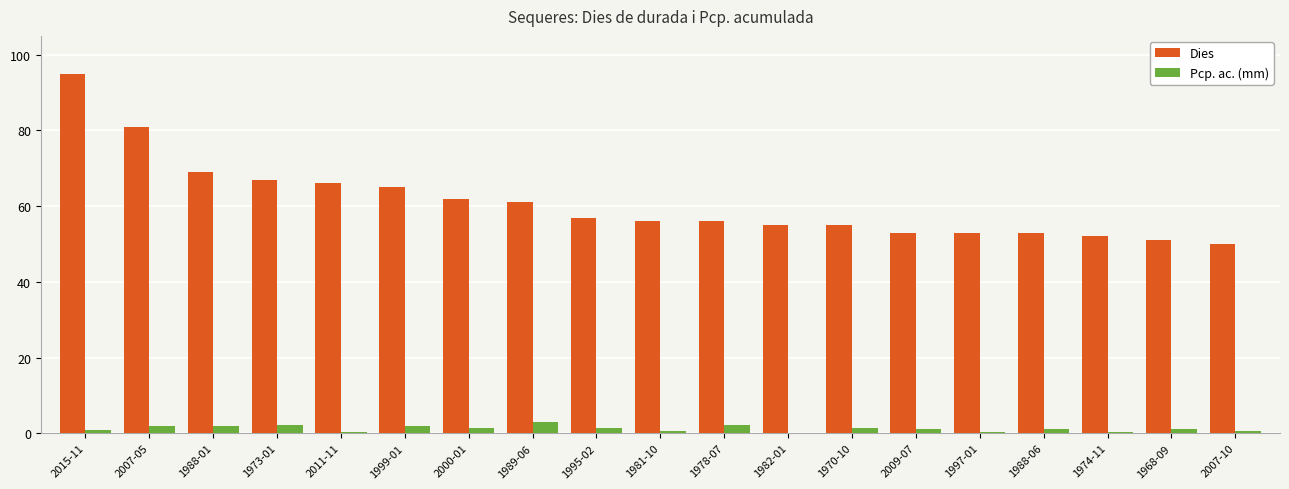

What is the sum of all Pcp. ac. (mm) values?

23.3